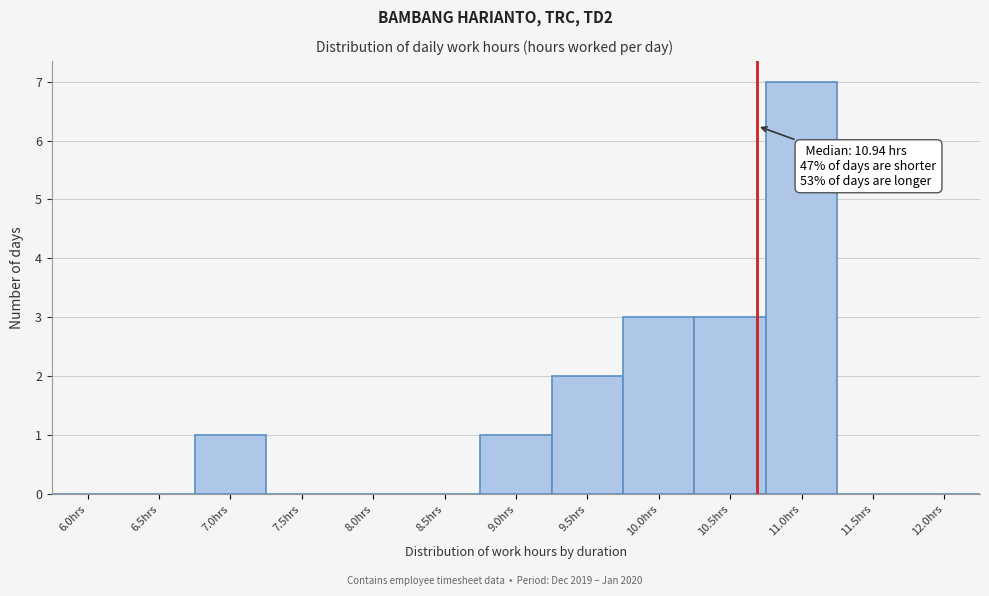

Reading left to right, transcribe all the data shown in this chart.

6.0hrs=0	6.5hrs=0	7.0hrs=1	7.5hrs=0	8.0hrs=0	8.5hrs=0	9.0hrs=1	9.5hrs=2	10.0hrs=3	10.5hrs=3	11.0hrs=7	11.5hrs=0	12.0hrs=0